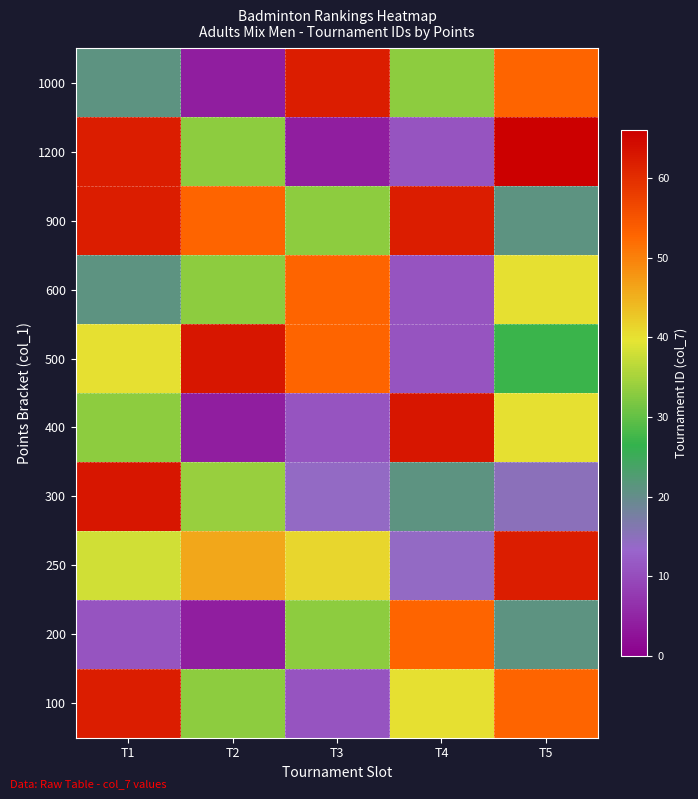

Which series has the largest total across all categories?

900